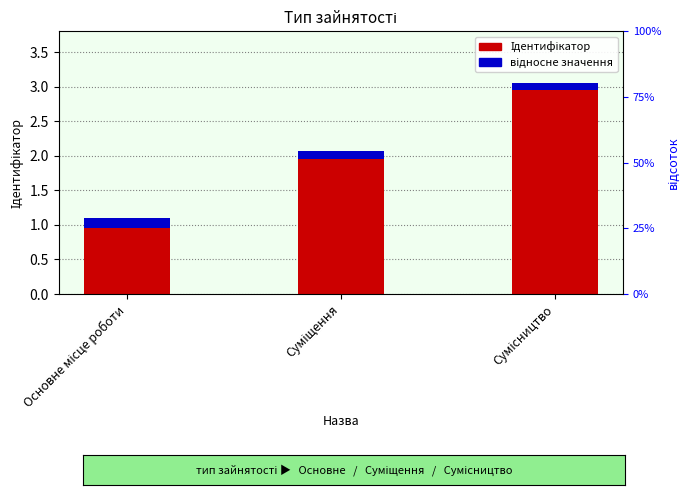

How many groups of bars are there?

3